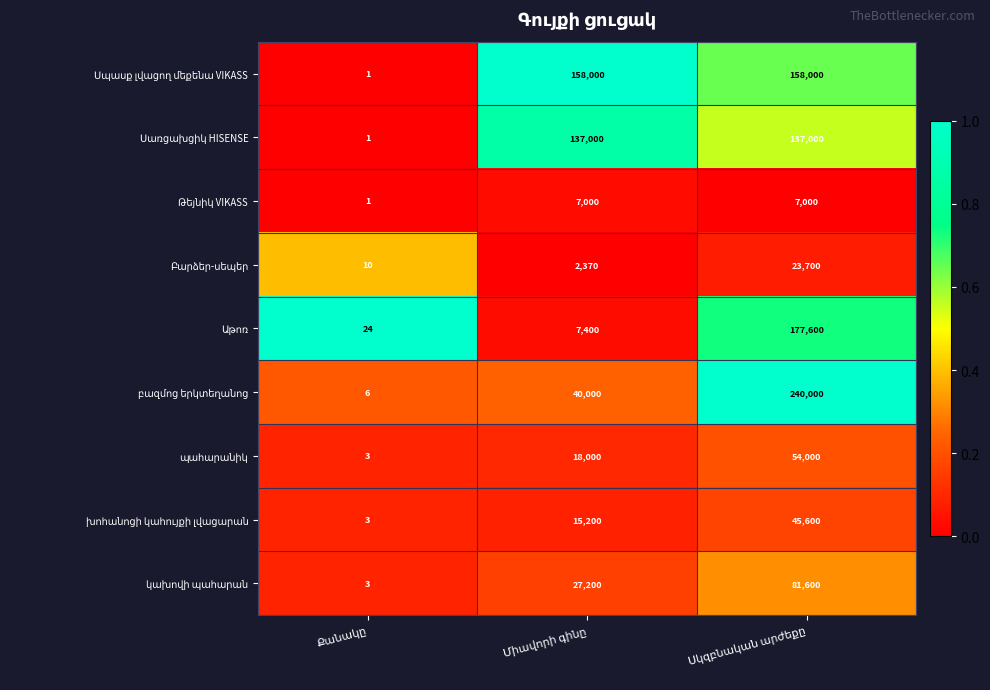

What is the maximum value shown in the chart?

240000